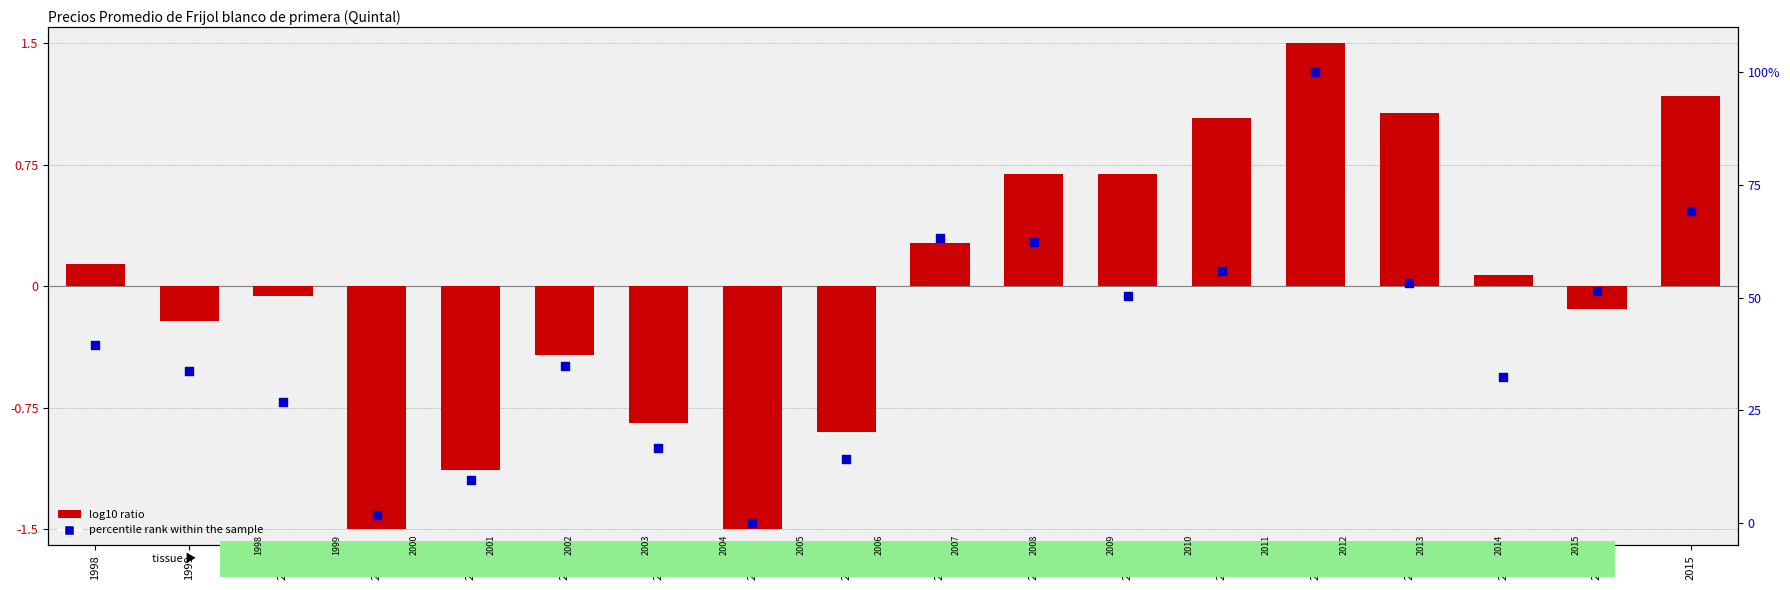

Which series reaches the maximum Y coordinate?

percentile rank within the sample